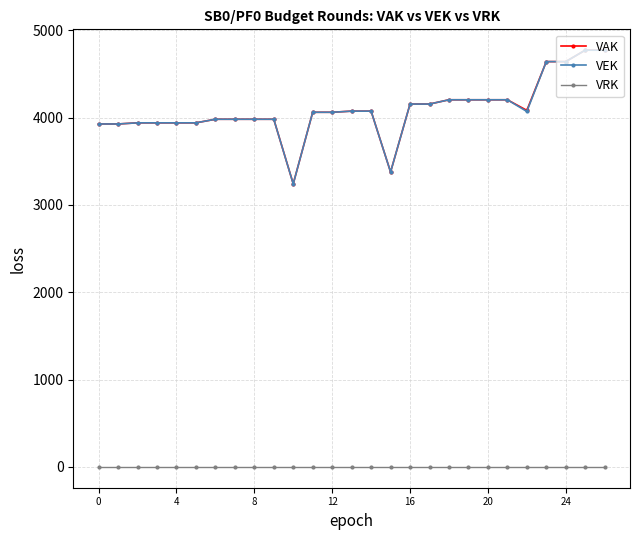

What is the difference between the maximum and minimum values in the VAK series?

1530